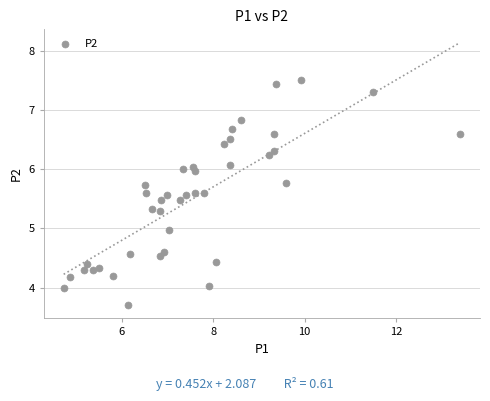

What is the range of Y values (max minus min)?

3.8